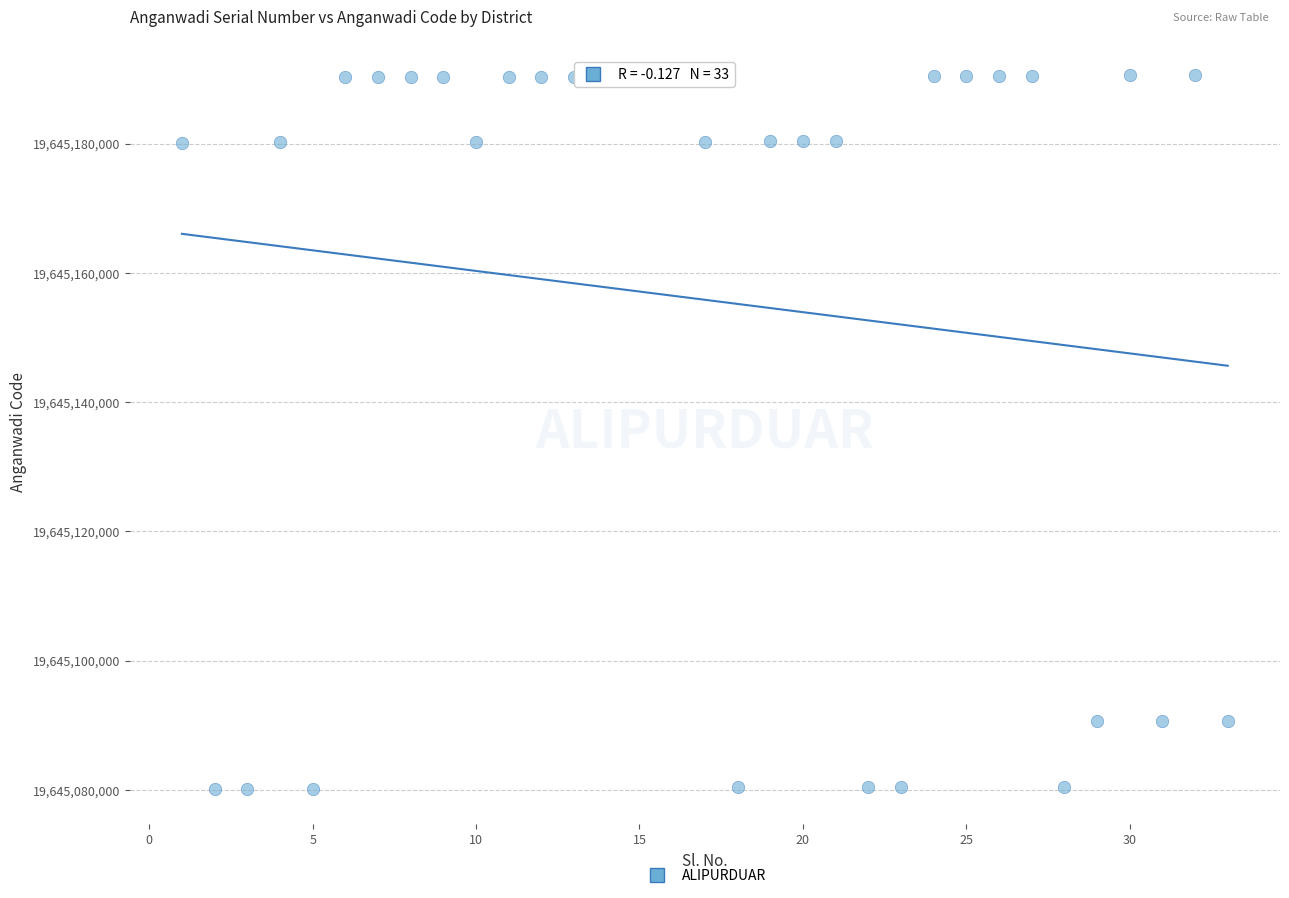

What is the range of Y values (max minus min)?

110409